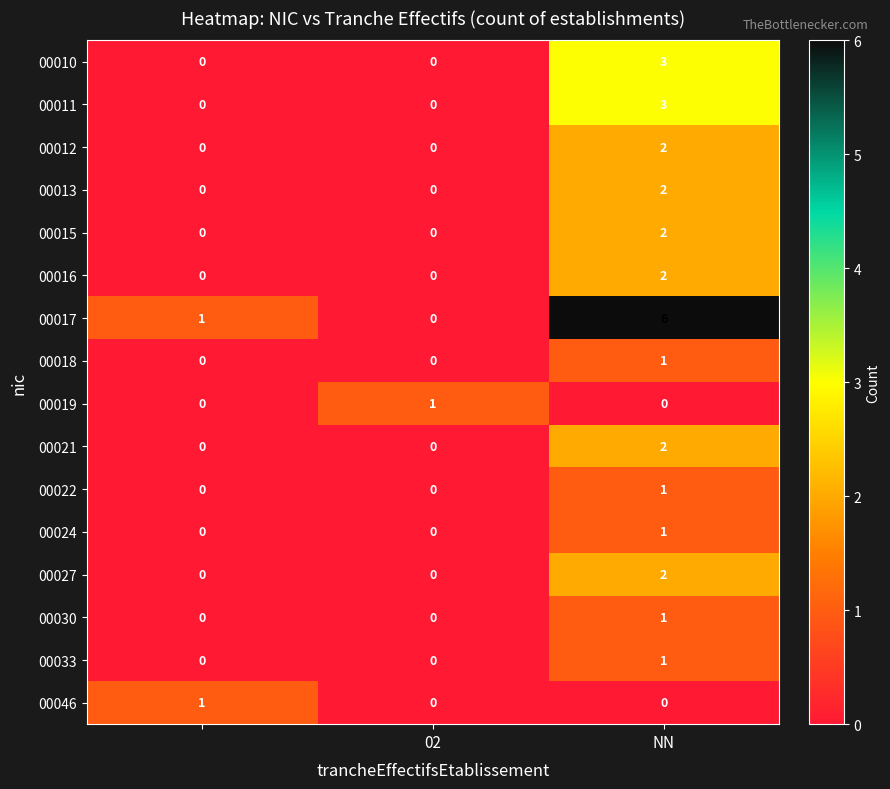

What is the greatest value displayed?

6